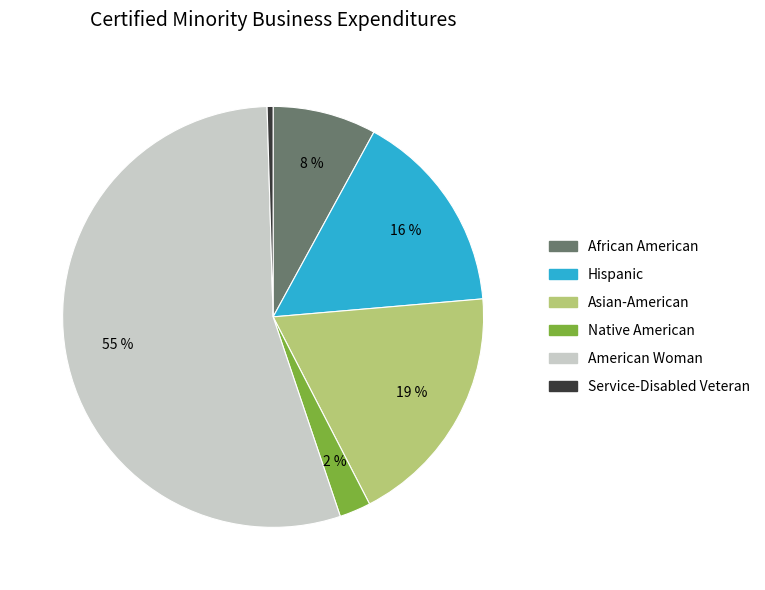

Which has a higher value, American Woman or Service-Disabled Veteran?

American Woman